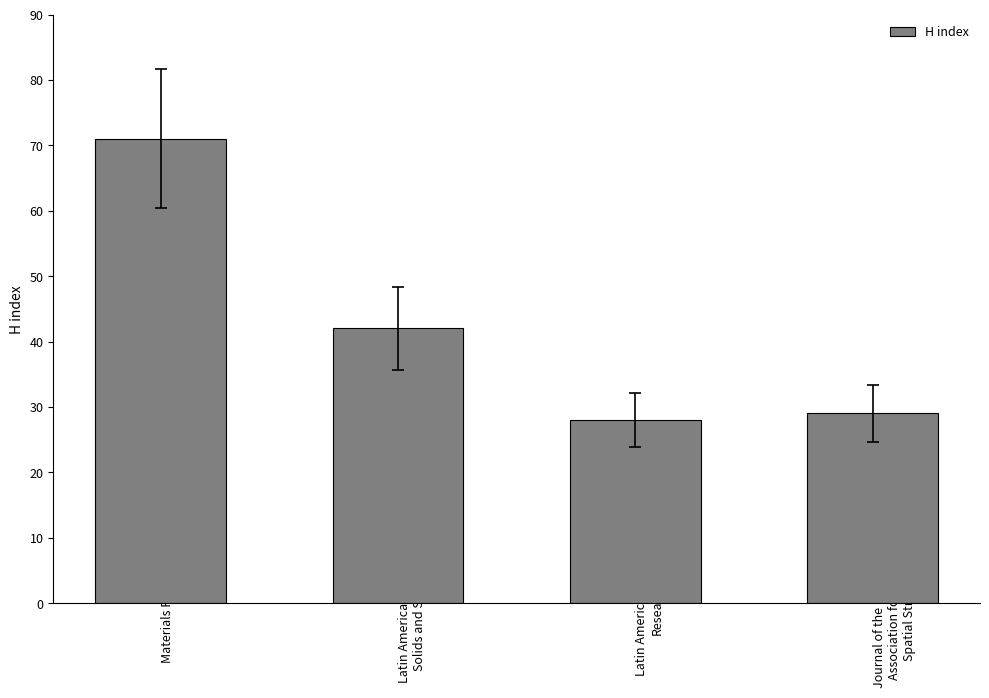

How many data points are less than 42?

2